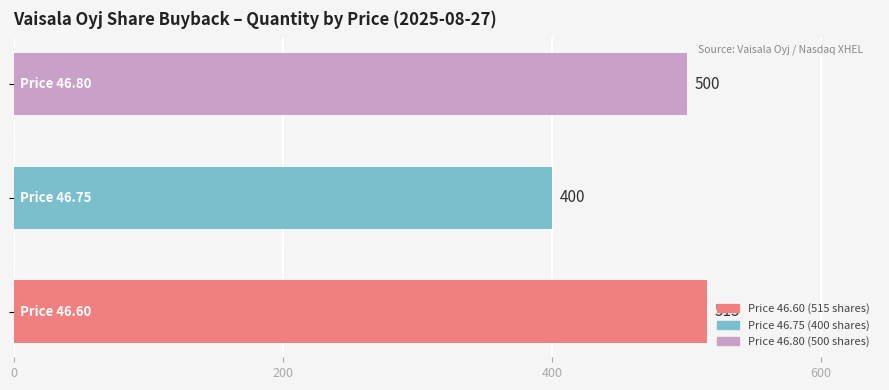

What is the smallest value displayed?

400